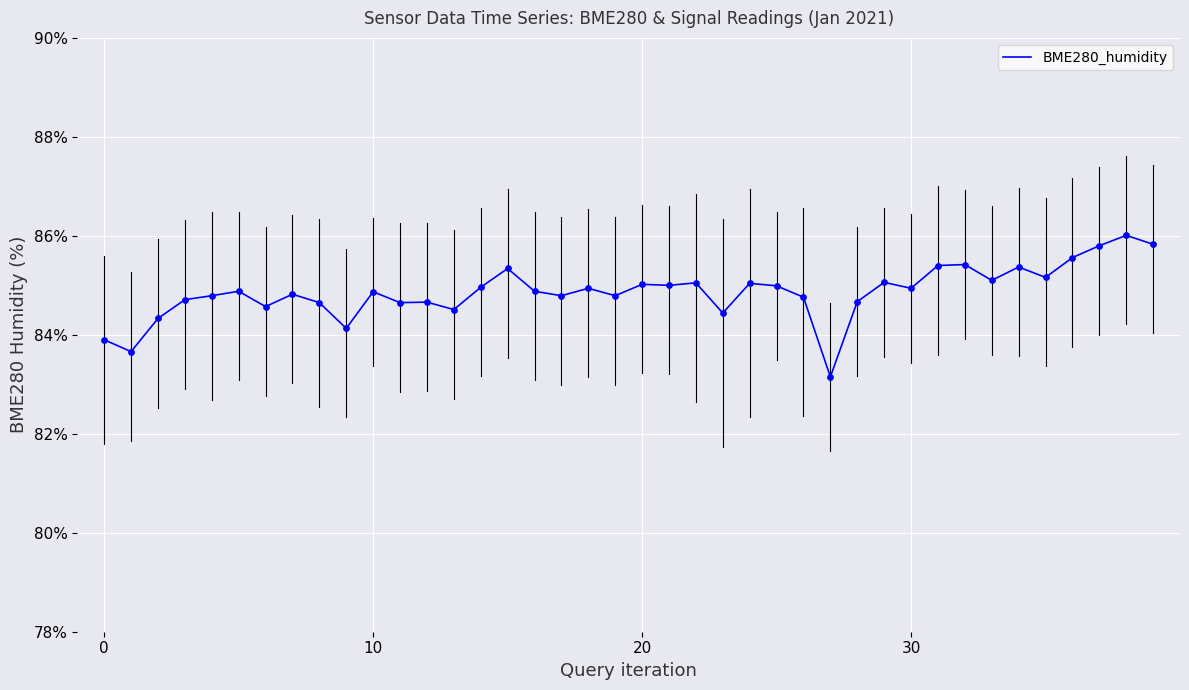

What is the greatest value displayed?

86.0